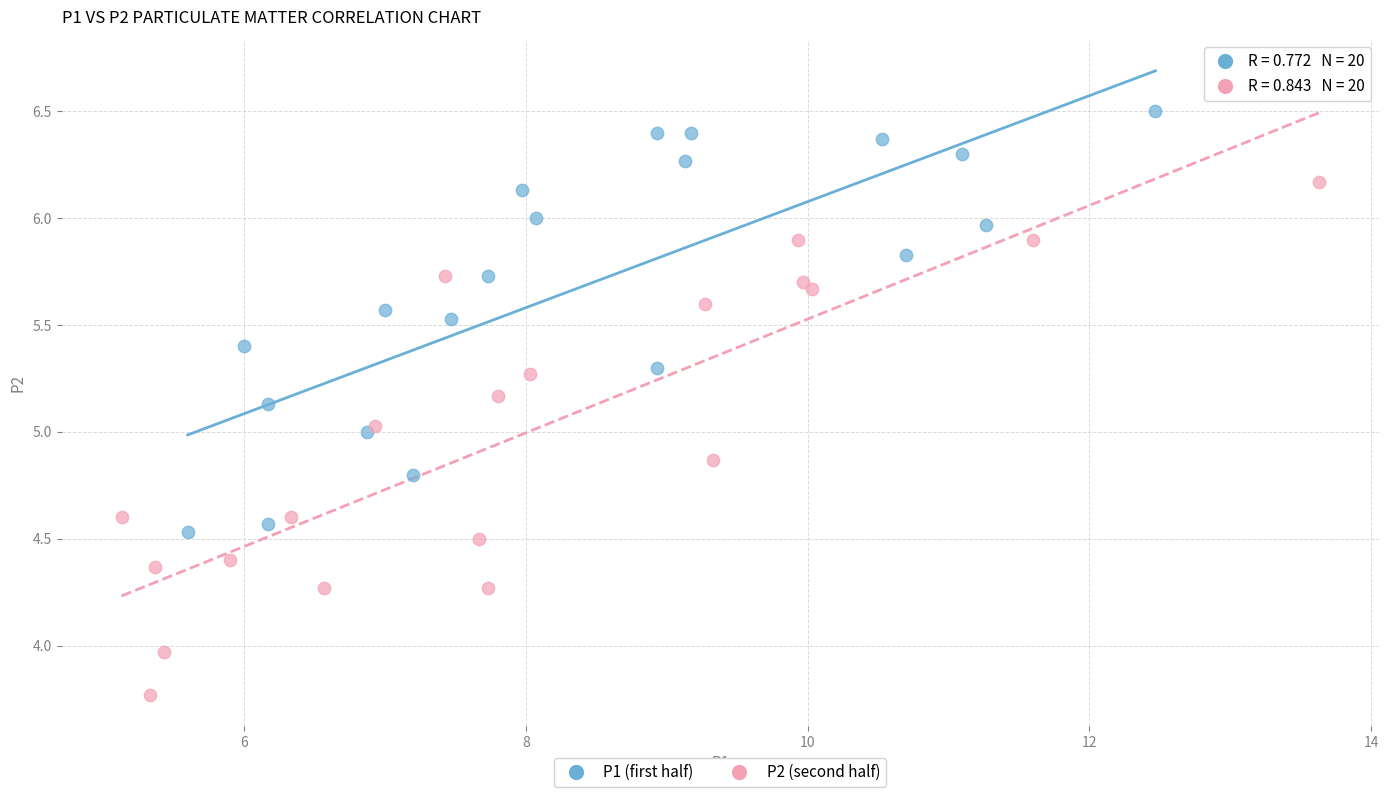

Which series has the widest spread of Y values?

P2 (second half)